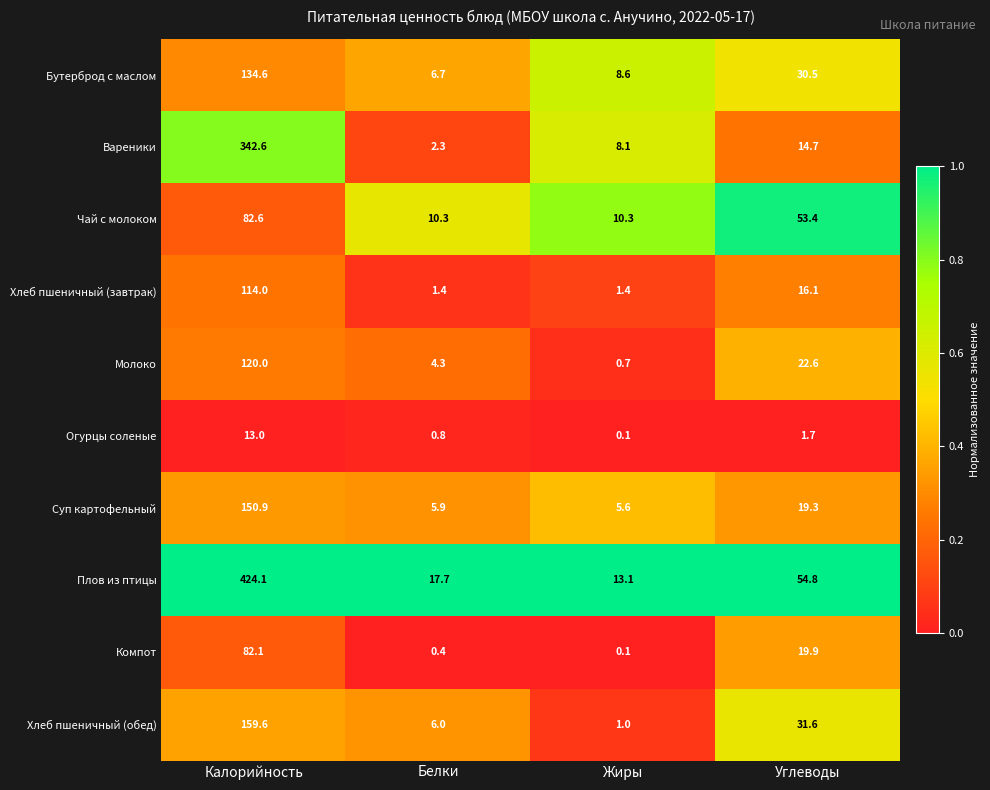

What is the approximate value of Хлеб пшеничный (обед) at Углеводы?

31.6